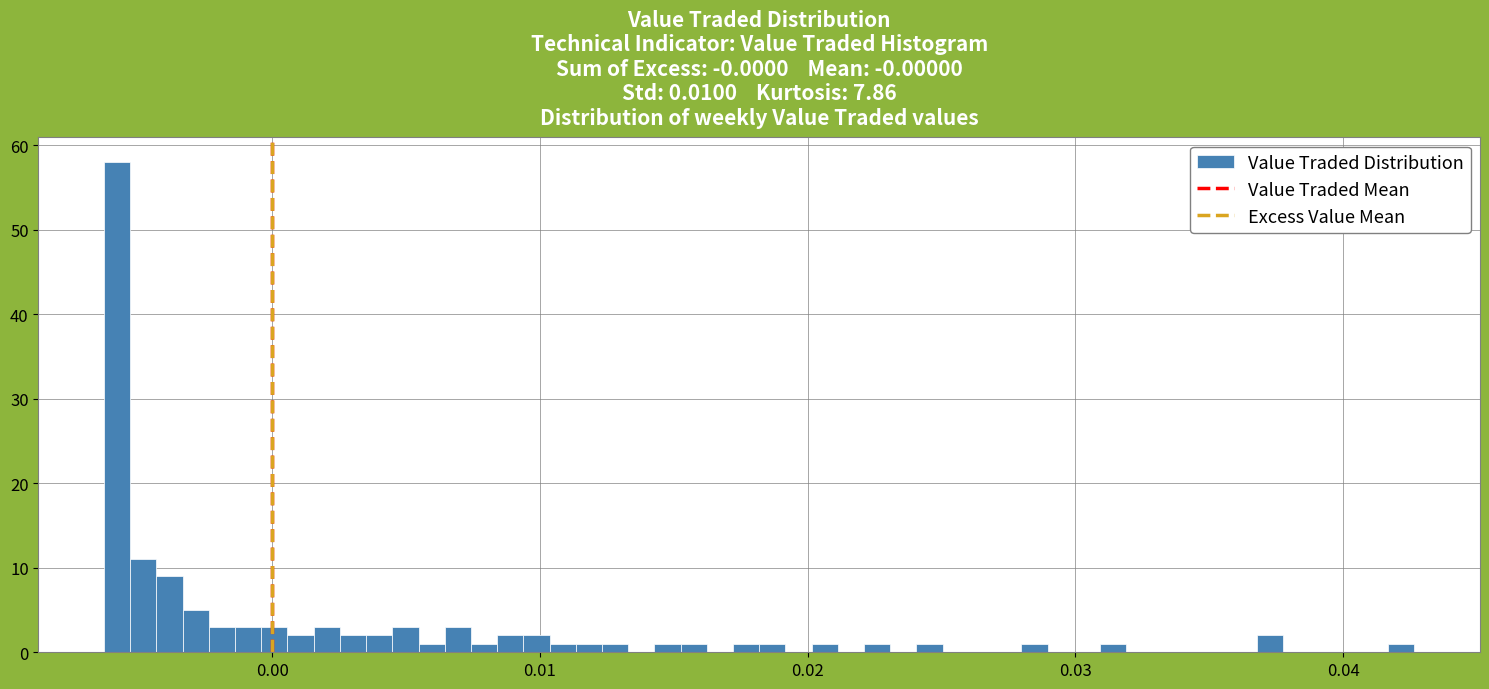

Read against the x-axis, roughly where is the centre of the tallest bar?

-0.006